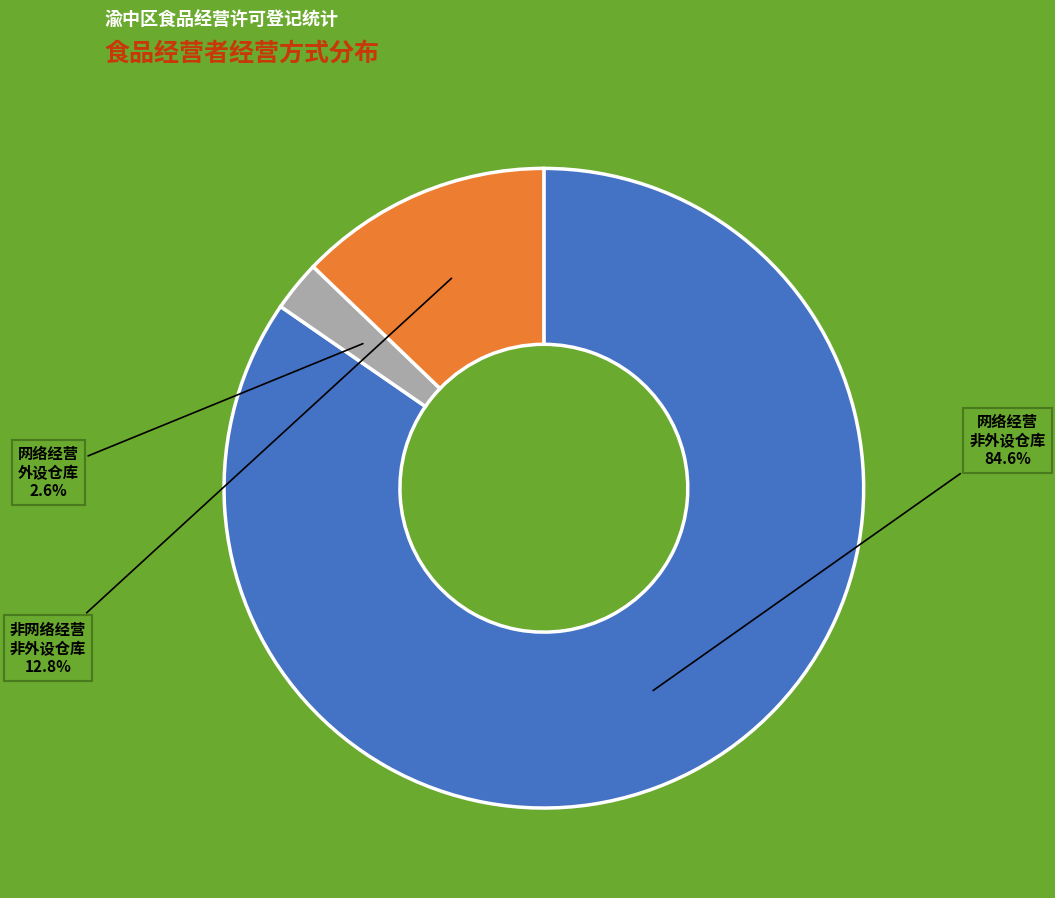

Is there any slice that represents more than half of the pie?

Yes